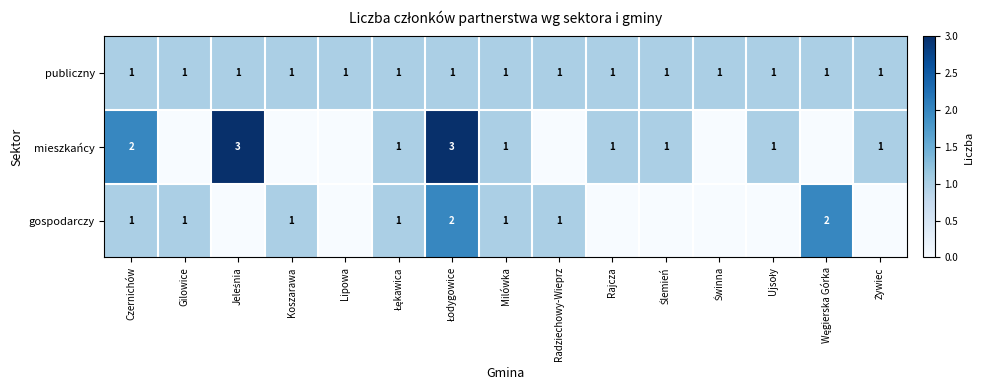

How many categories are shown in the chart?

15